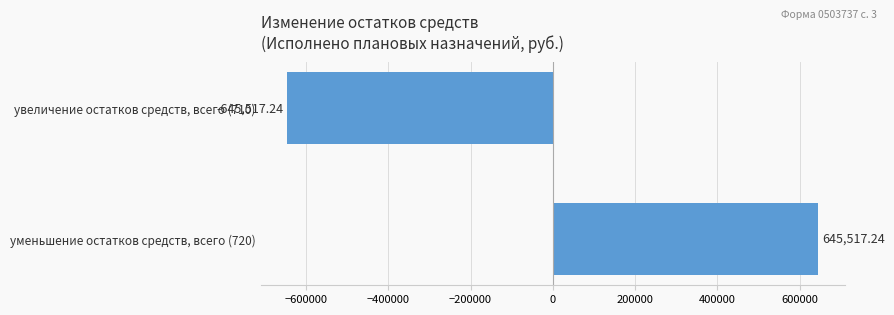

What is the difference between the values at уменьшение остатков средств, всего (720) and увеличение остатков средств, всего (710)?

1291034.5